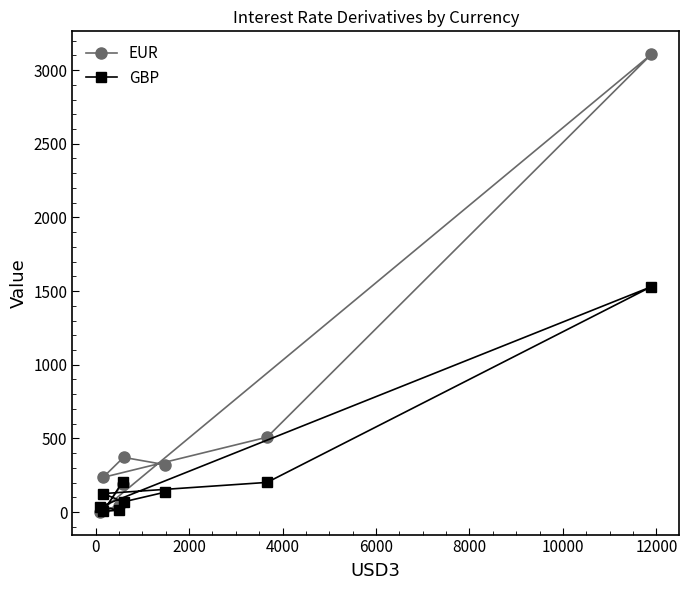

List the series in order of their peak value, lowest first.

GBP, EUR